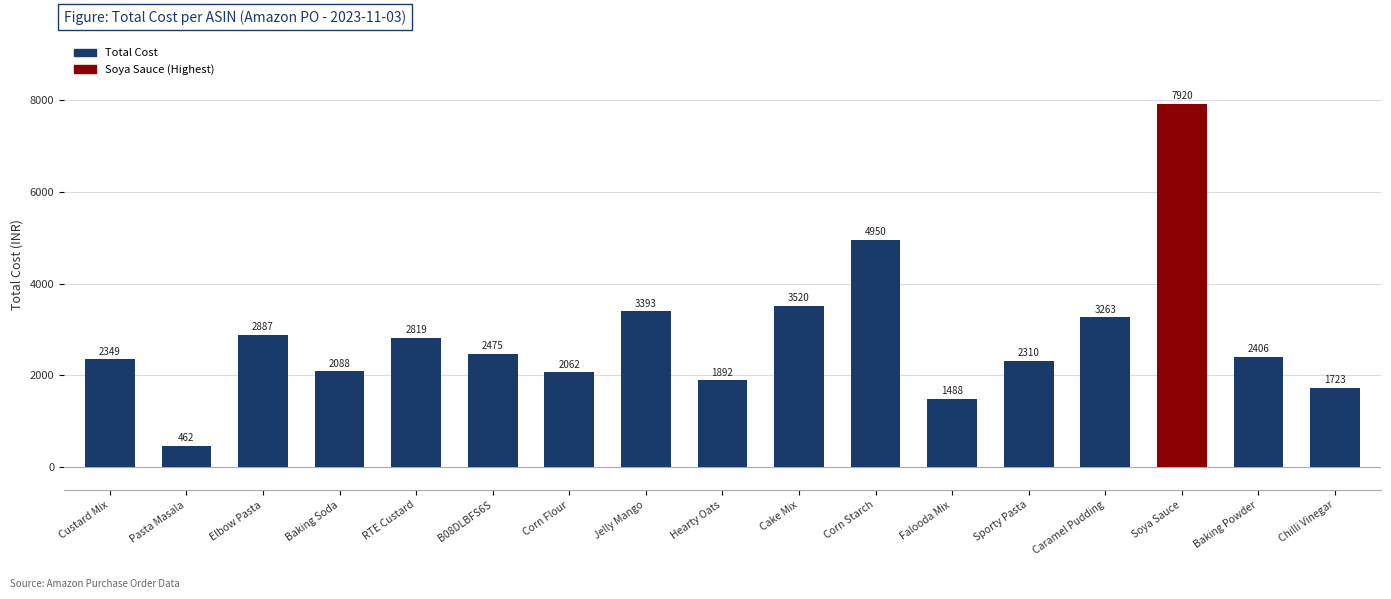

Between RTE Custard and Soya Sauce, which is larger?

Soya Sauce